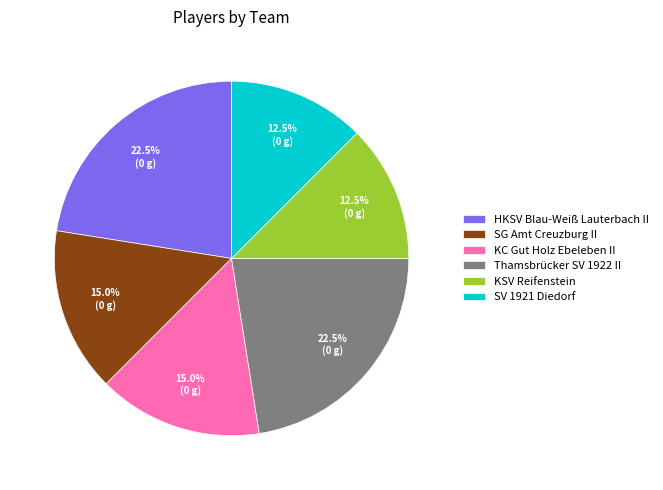

What is the total percentage of Thamsbrücker SV 1922 II and SV 1921 Diedorf?

35.0%